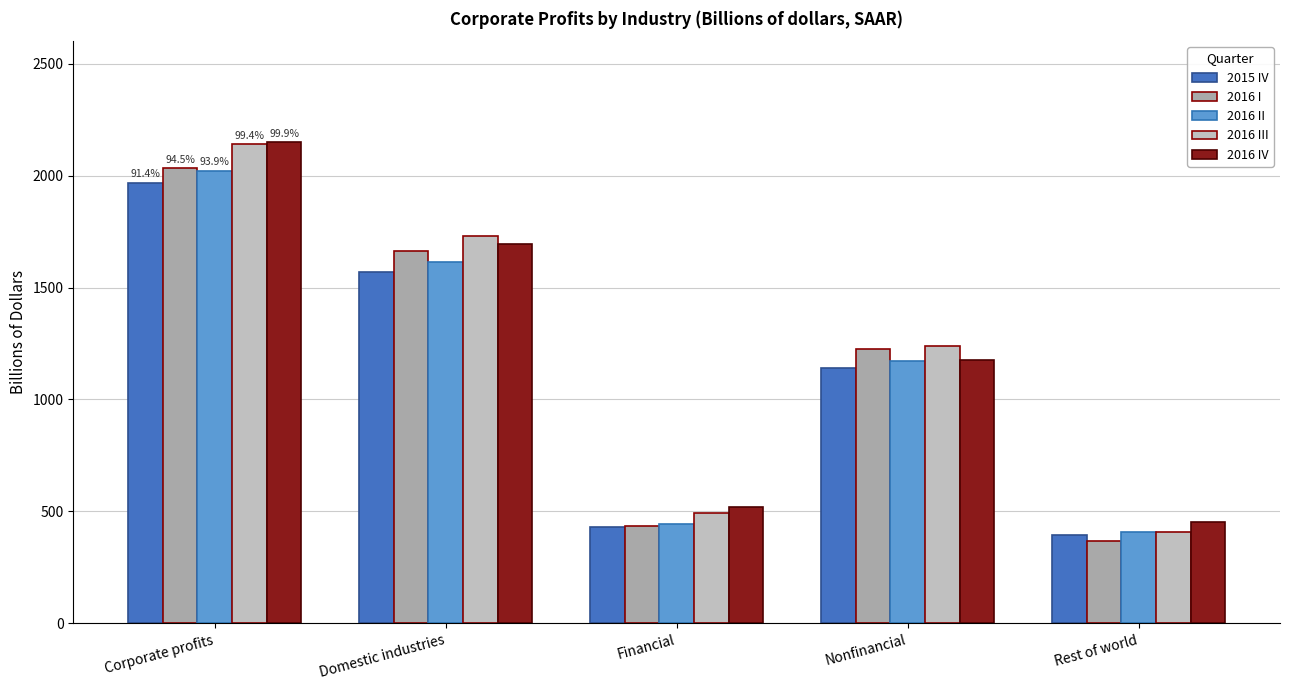

What is the greatest value displayed?

2150.0